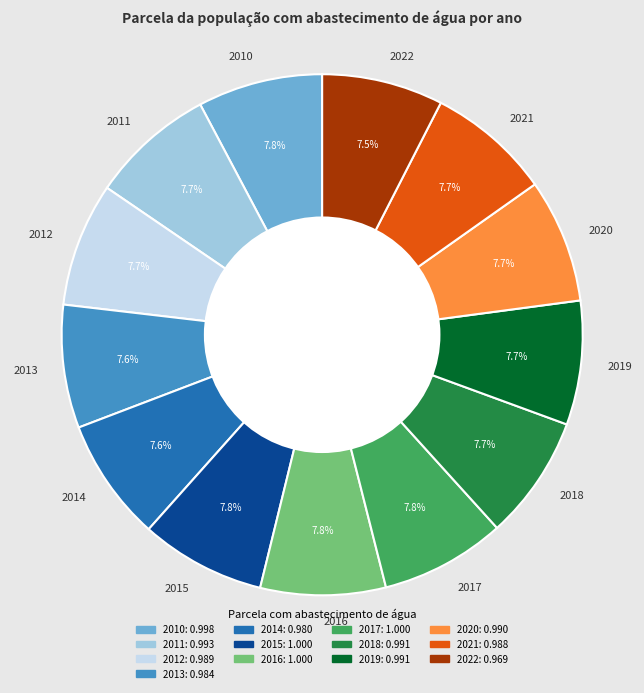

To the nearest percent, what portion does 2018 represent?

8%